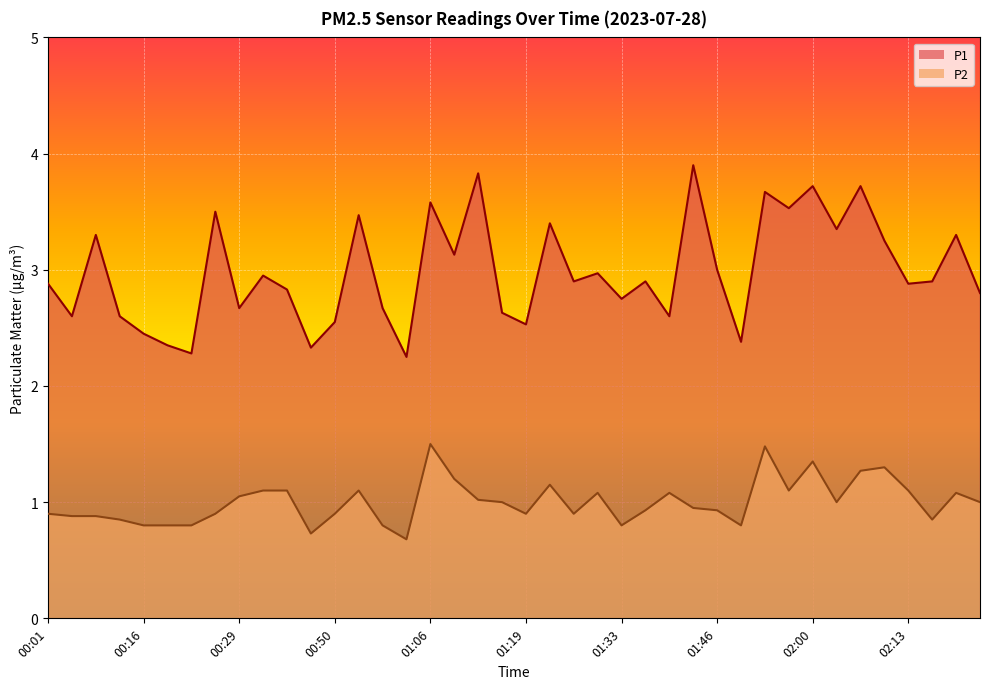

How many data points in P2 are above 1?

17